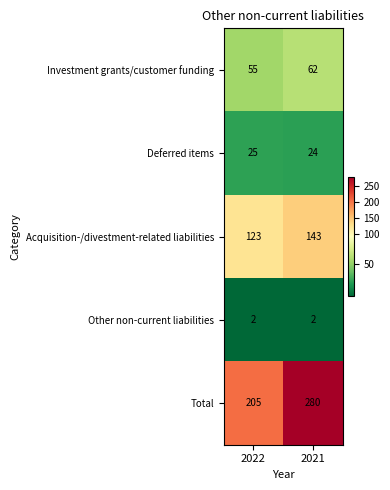

What is the approximate value of Acquisition-/divestment-related liabilities at 2021, to the nearest 5?

145